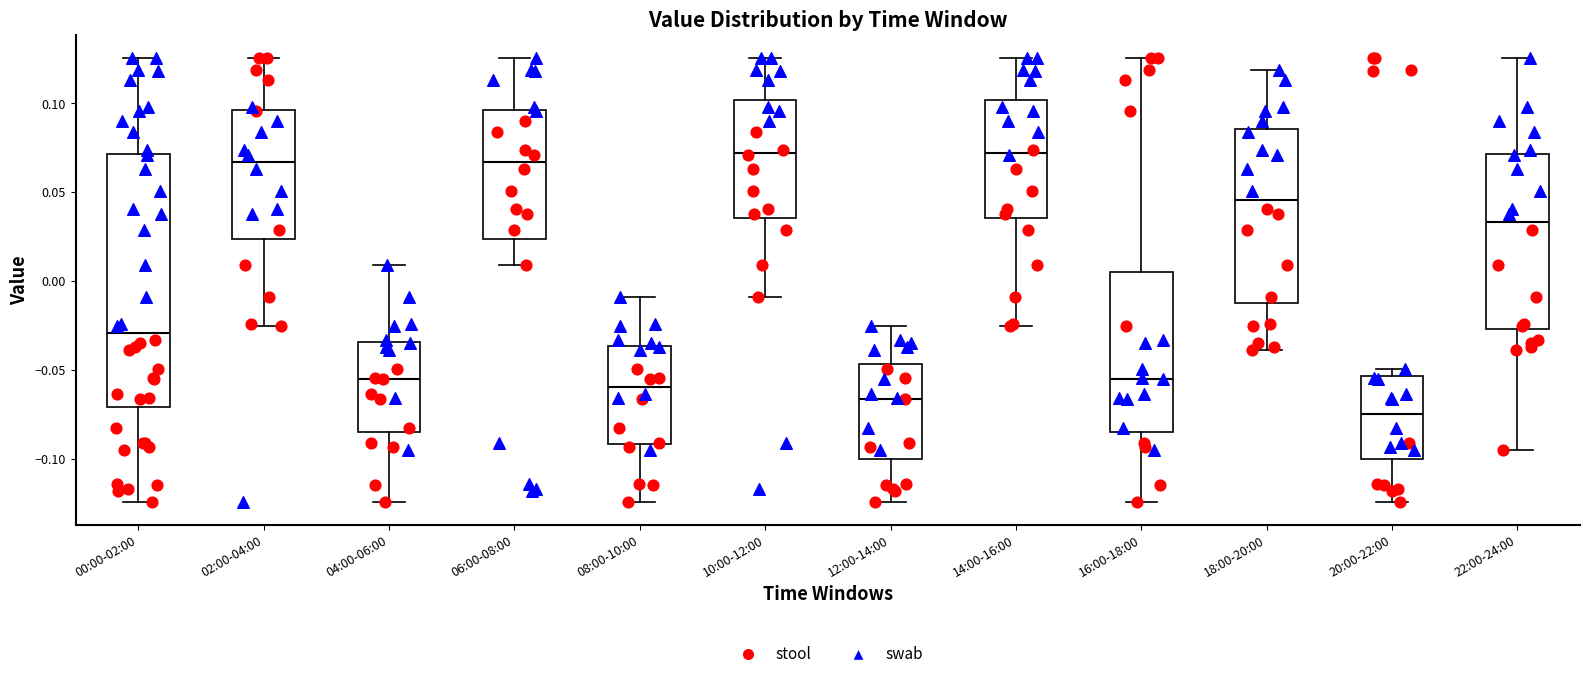

Reading left to right, read every box against the y-axis: the position of its median line, the range the box covers, and the ends of its whiskers. The values are not printed on the chart, so give them approximately, as read against the axis.

00:00-02:00: median -0.030, box -0.070 to 0.070, whiskers -0.125 to 0.125
02:00-04:00: median 0.065, box 0.025 to 0.095, whiskers -0.025 to 0.125
04:00-06:00: median -0.055, box -0.085 to -0.035, whiskers -0.125 to 0.010
06:00-08:00: median 0.065, box 0.025 to 0.095, whiskers 0.010 to 0.125
08:00-10:00: median -0.060, box -0.090 to -0.035, whiskers -0.125 to -0.010
10:00-12:00: median 0.070, box 0.035 to 0.100, whiskers -0.010 to 0.125
12:00-14:00: median -0.065, box -0.100 to -0.045, whiskers -0.125 to -0.025
14:00-16:00: median 0.070, box 0.035 to 0.100, whiskers -0.025 to 0.125
16:00-18:00: median -0.055, box -0.085 to 0.005, whiskers -0.125 to 0.125
18:00-20:00: median 0.045, box -0.010 to 0.085, whiskers -0.040 to 0.120
20:00-22:00: median -0.075, box -0.100 to -0.055, whiskers -0.125 to -0.050
22:00-24:00: median 0.035, box -0.025 to 0.070, whiskers -0.095 to 0.125